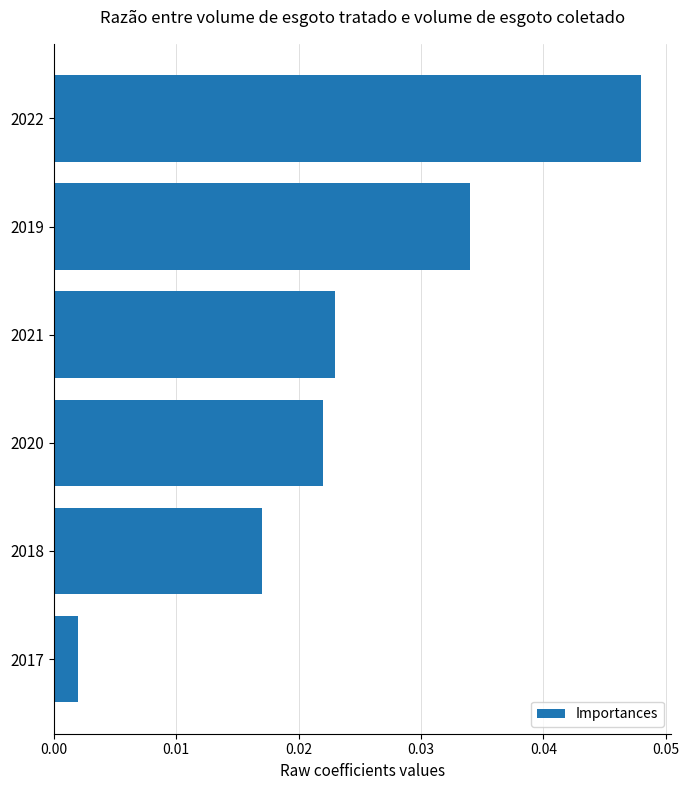

Which has a higher value, 2020 or 2017?

2020